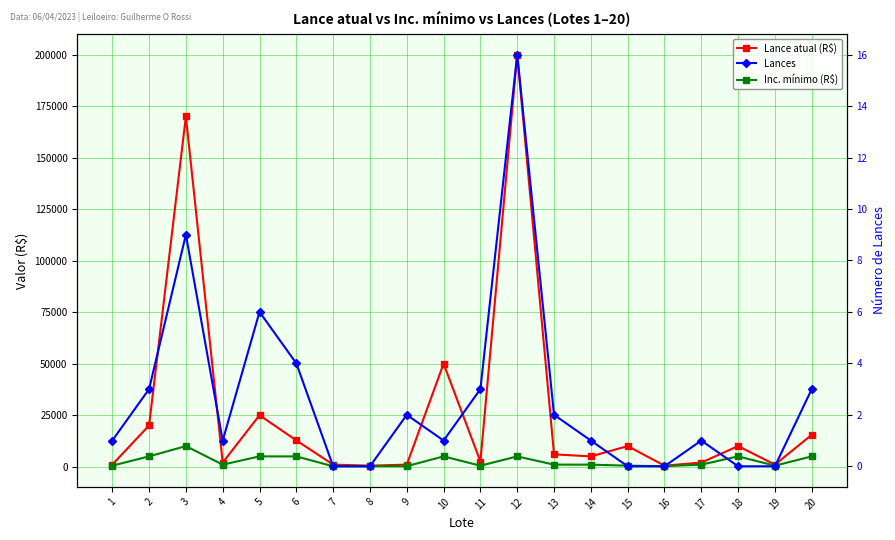

Reading right to left, transcribe all the data shown in this chart.

Lance atual (R$): 20=15500.0	19=1000.0	18=10000.0	17=2000.0	16=500.0	15=10000.0	14=5000.0	13=6000.0	12=200000.0	11=2500.0	10=50000.0	9=1000.0	8=500.0	7=1000.0	6=12750.0	5=25000.0	4=2000.0	3=170000.0	2=20000.0	1=1000.0
Inc. mínimo (R$): 20=5000.0	19=500.0	18=5000.0	17=1000.0	16=250.0	15=500.0	14=1000.0	13=1000.0	12=5000.0	11=500.0	10=5000.0	9=250.0	8=250.0	7=200.0	6=5000.0	5=5000.0	4=1000.0	3=10000.0	2=5000.0	1=500.0
Lances: 20=3.0	19=0.0	18=0.0	17=1.0	16=0.0	15=0.0	14=1.0	13=2.0	12=16.0	11=3.0	10=1.0	9=2.0	8=0.0	7=0.0	6=4.0	5=6.0	4=1.0	3=9.0	2=3.0	1=1.0